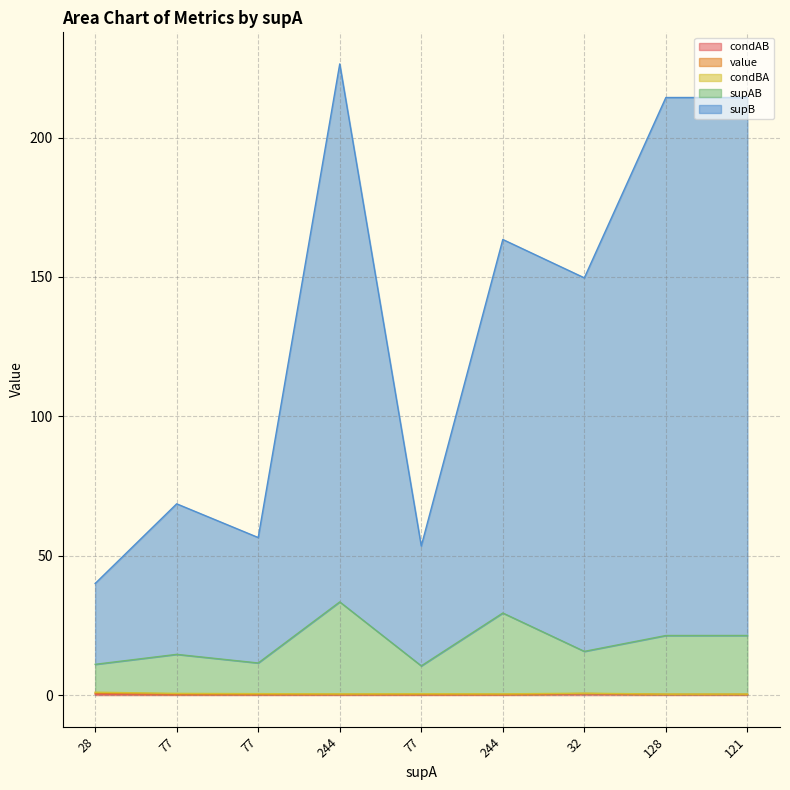

Is it true that supAB equals 15.8 at 77?

False